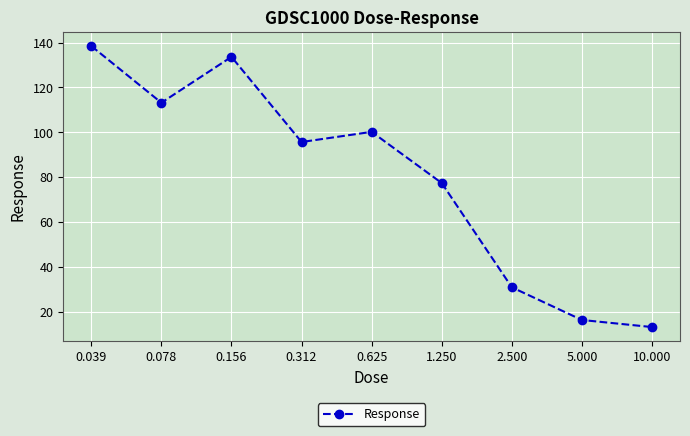

Does the chart have visible grid lines?

Yes